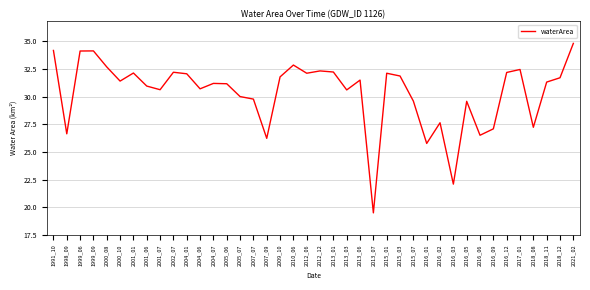

What is the difference between the values at 2013_06 and 2021_02?

3.3